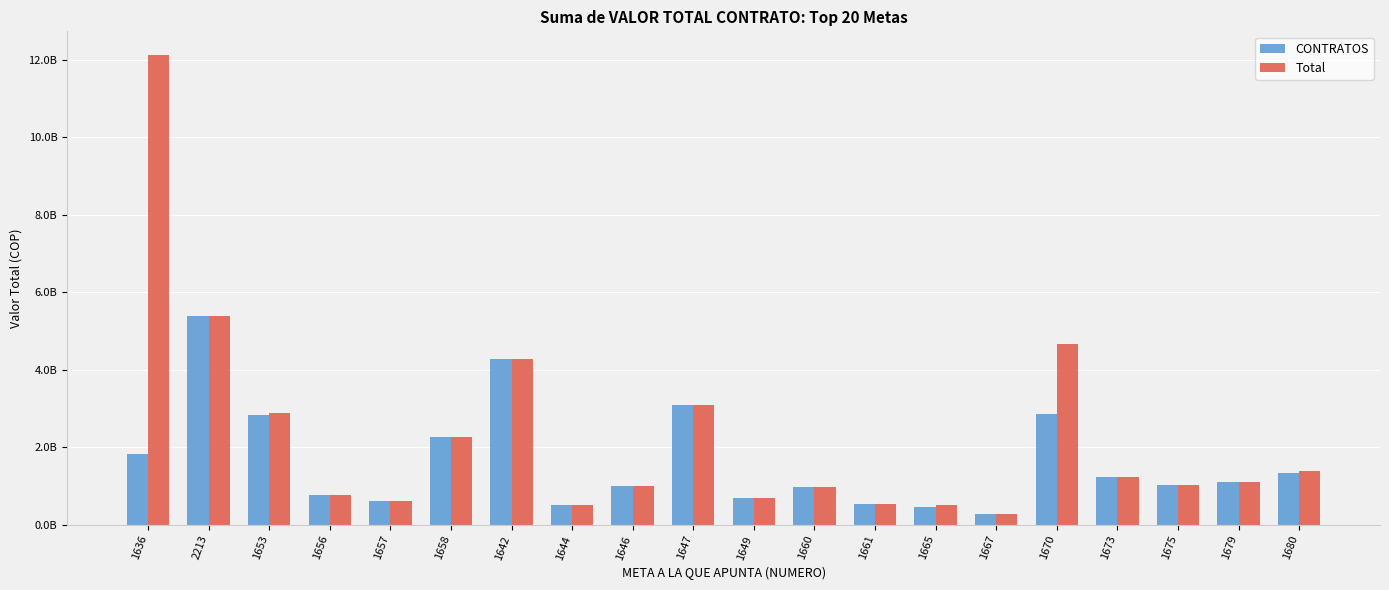

Between 1665 and 1647, which is larger?

1647